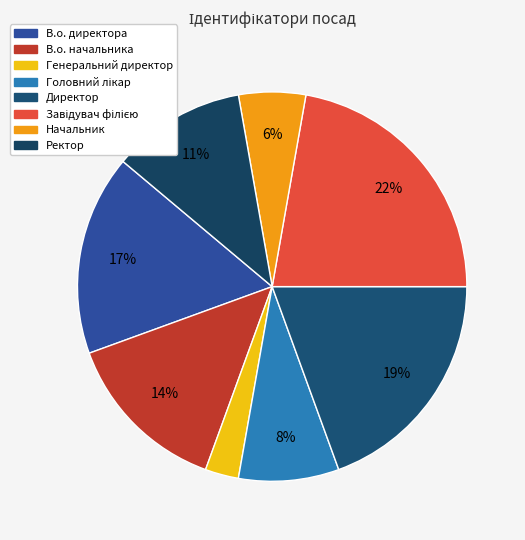

Which slice is the largest?

Завідувач філією